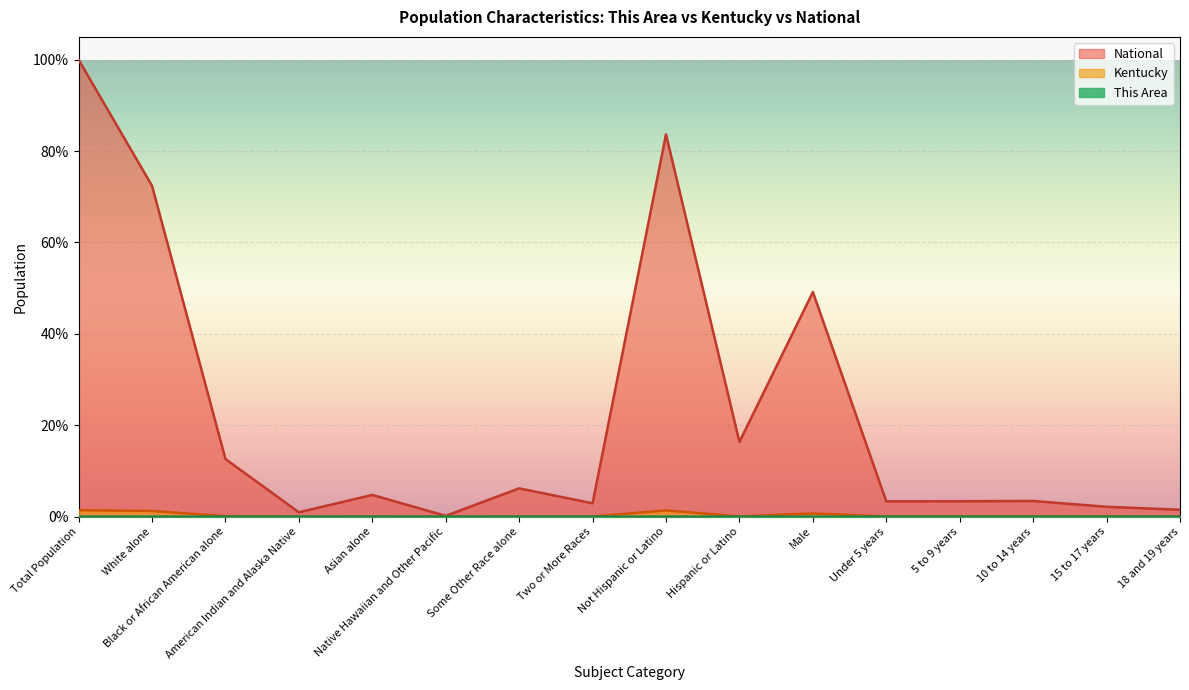

True or false: This Area and Kentucky cross at least once.

False